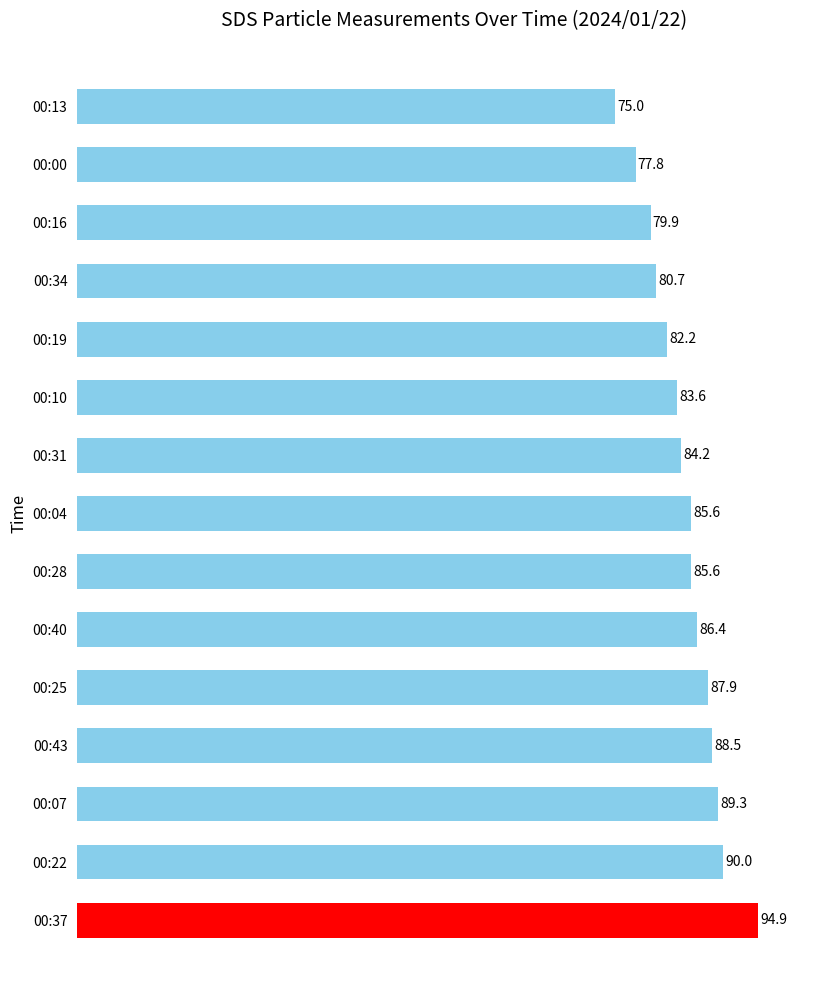

Does the chart contain any negative values?

No